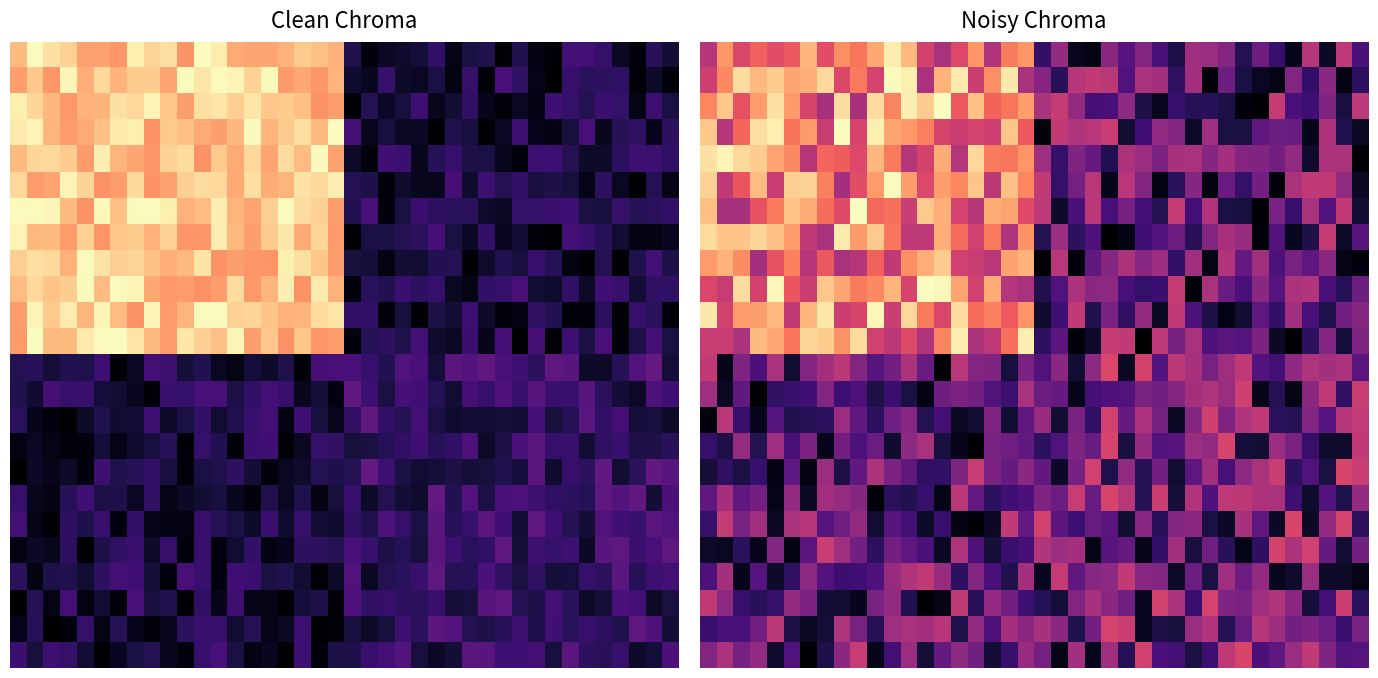

At which category is the sum across all series the highest?

19